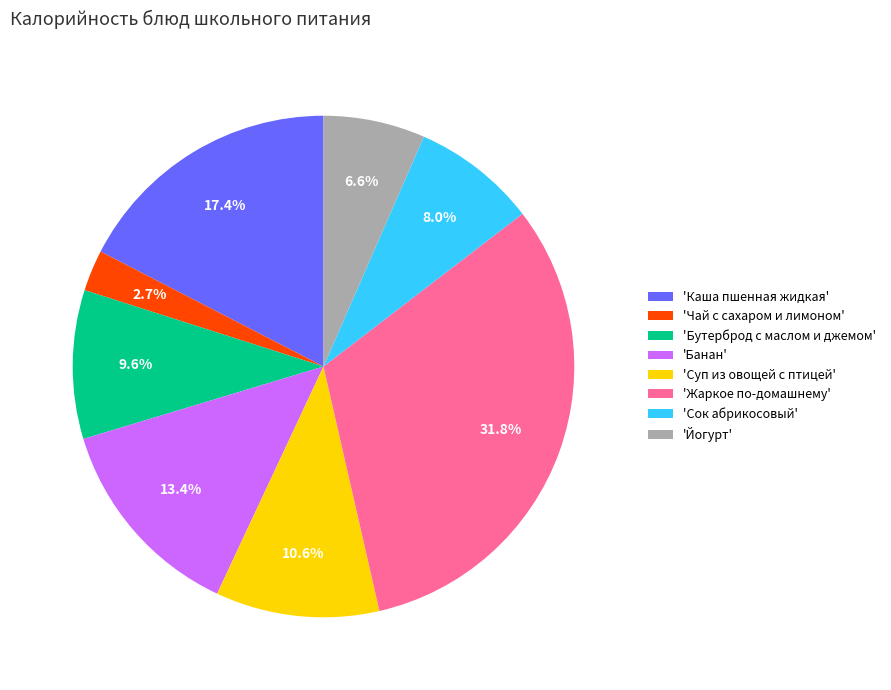

Which has a higher value, 'Чай с сахаром и лимоном' or 'Суп из овощей с птицей'?

'Суп из овощей с птицей'